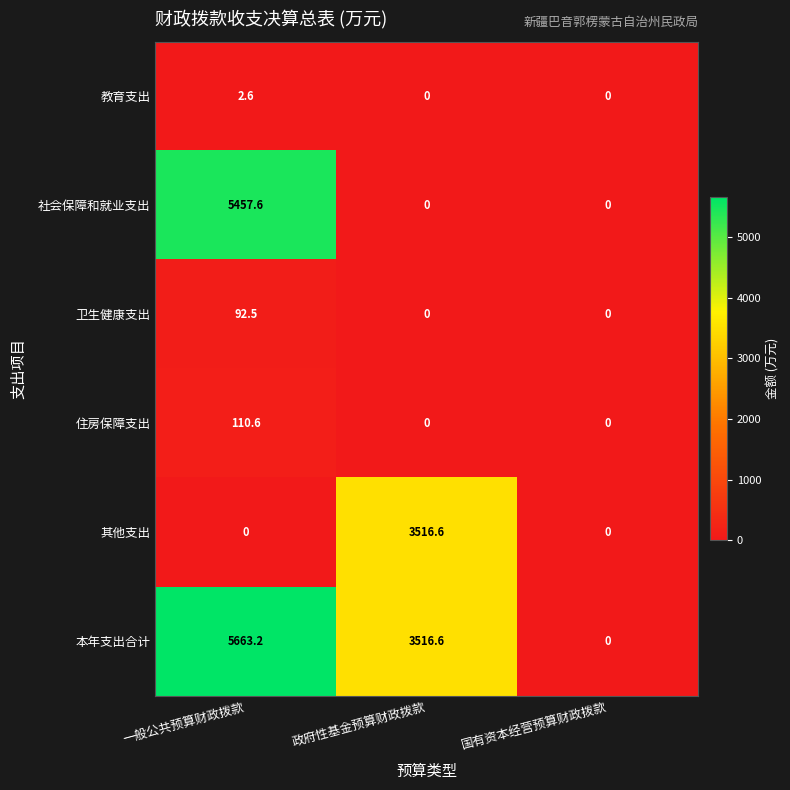

The 住房保障支出 series shows 23.7 at 一般公共预算财政拨款. True or false?

False